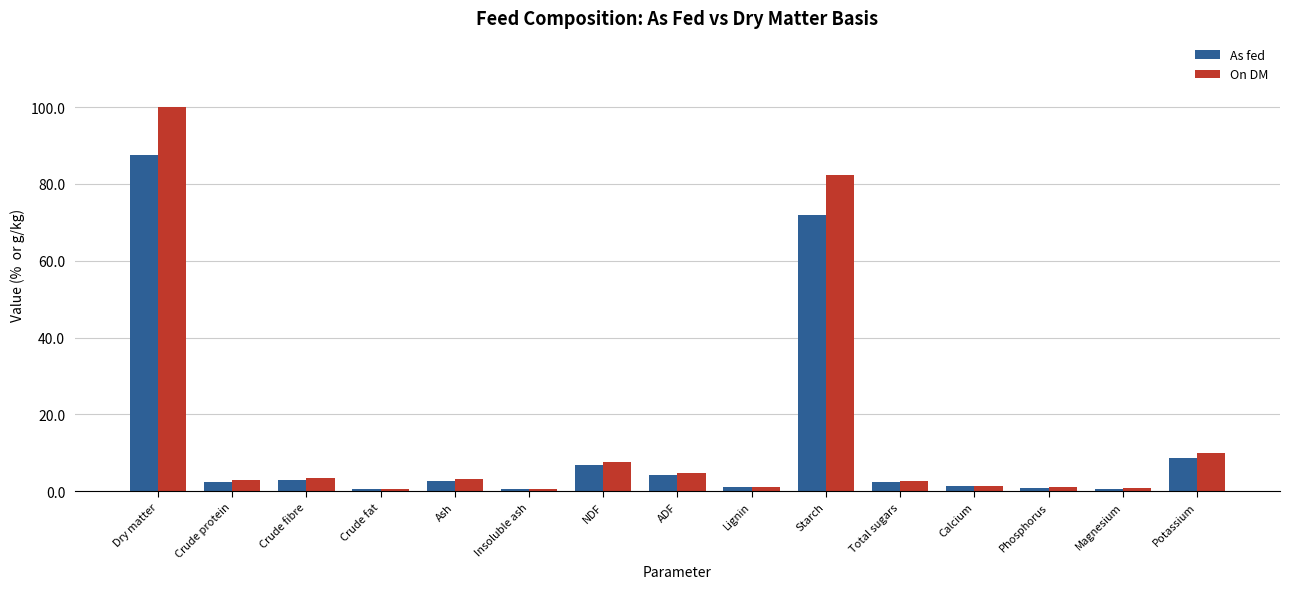

What is the highest value of the On DM series?

100.0